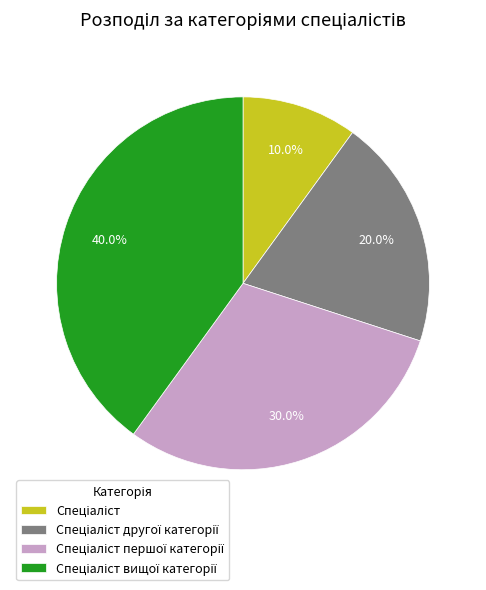

Is there any slice that represents more than half of the pie?

No